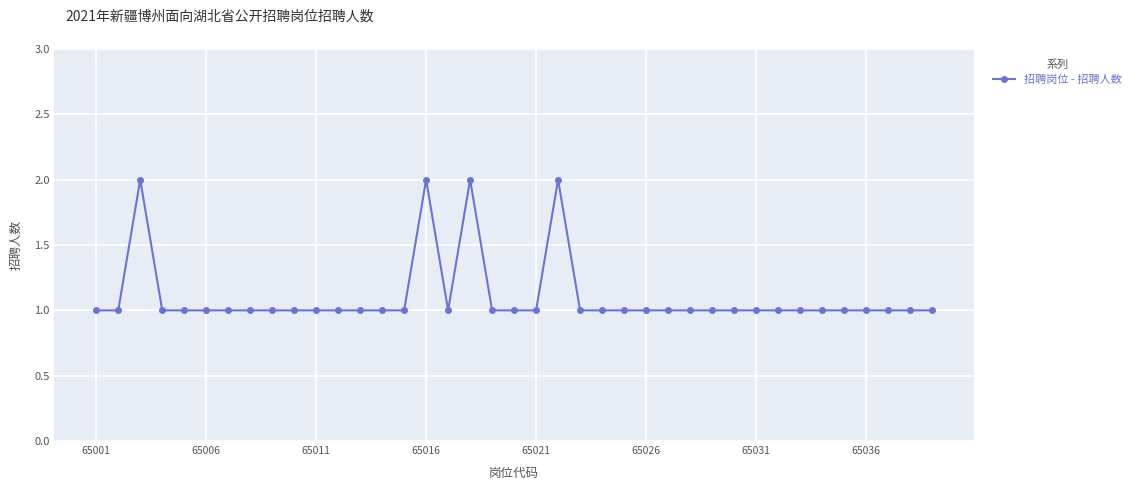

Count the number of data series in this chart.

1